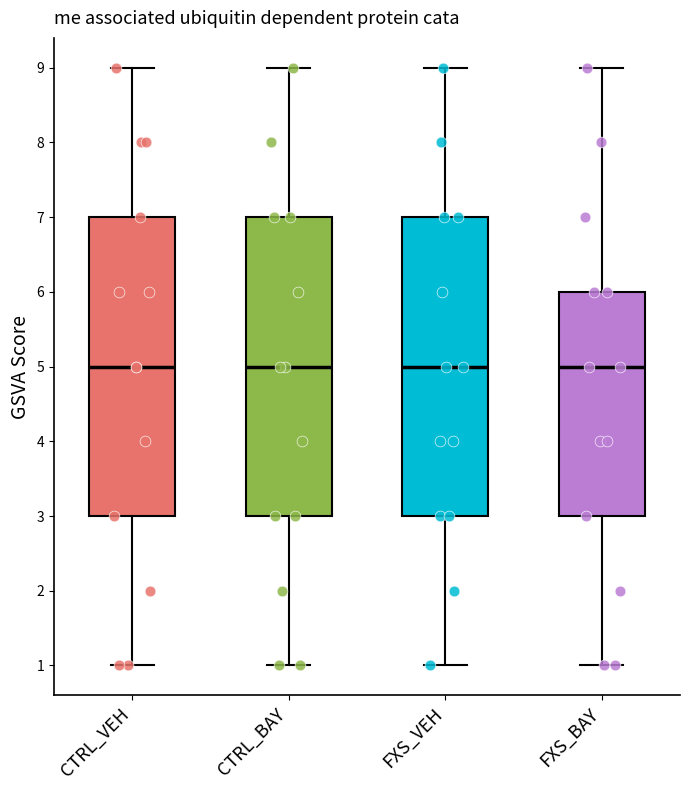

Reading left to right, transcribe this box plot: for each box, give where its median line is, the range the box spans, and where its two whiskers end, as read against the y-axis. The values are not printed on the chart, so give them approximately, as read against the axis.

CTRL_VEH: median 5, box 3 to 7, whiskers 1 to 9
CTRL_BAY: median 5, box 3 to 7, whiskers 1 to 9
FXS_VEH: median 5, box 3 to 7, whiskers 1 to 9
FXS_BAY: median 5, box 3 to 6, whiskers 1 to 9